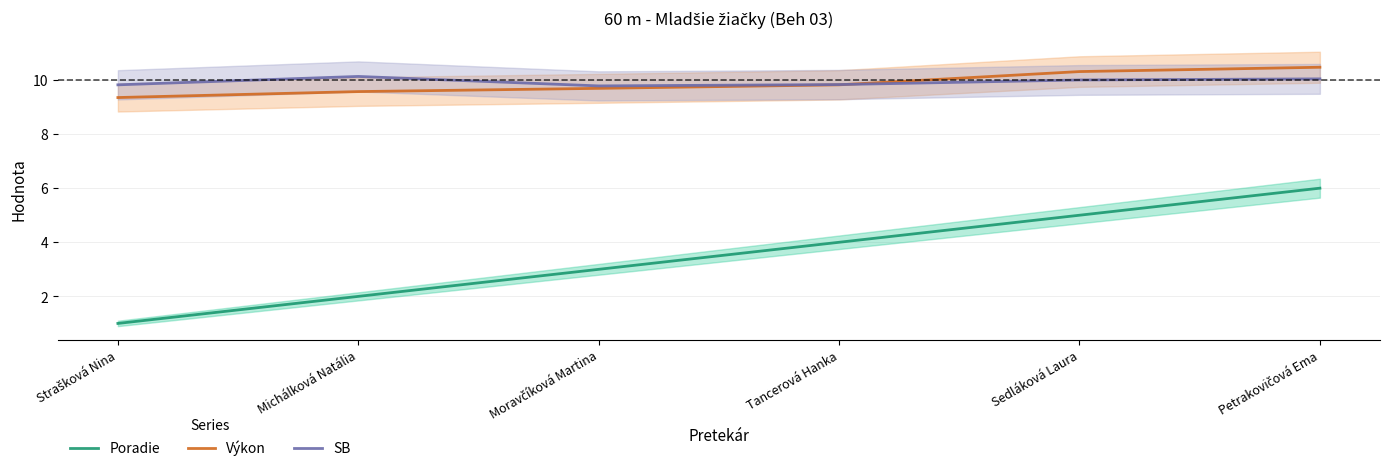

The value of Poradie at Michálková Natália is 1.1. True or false?

False